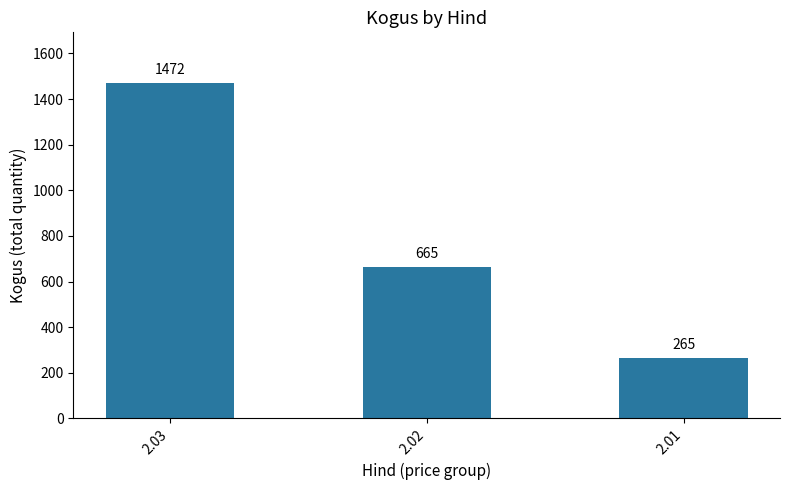

Reading left to right, extract all data points from this chart.

1472	665	265